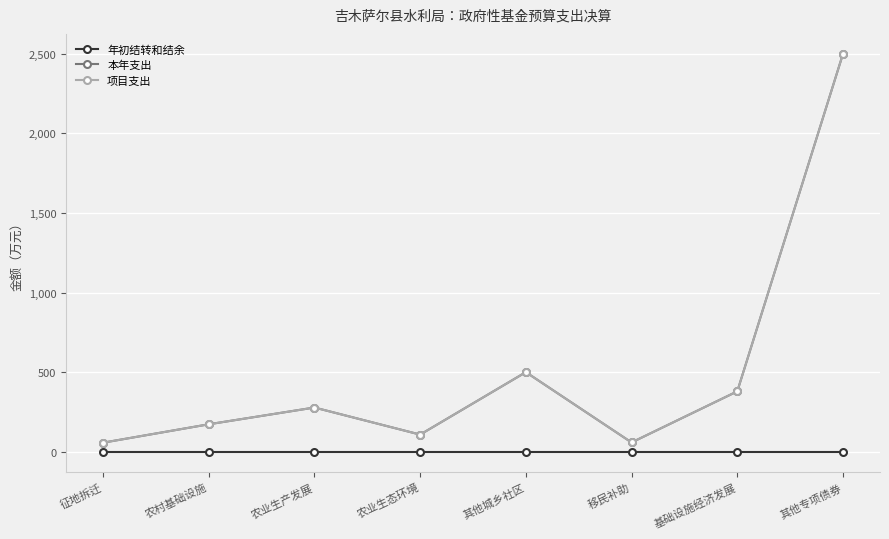

At which category is the sum across all series the highest?

其他专项债券